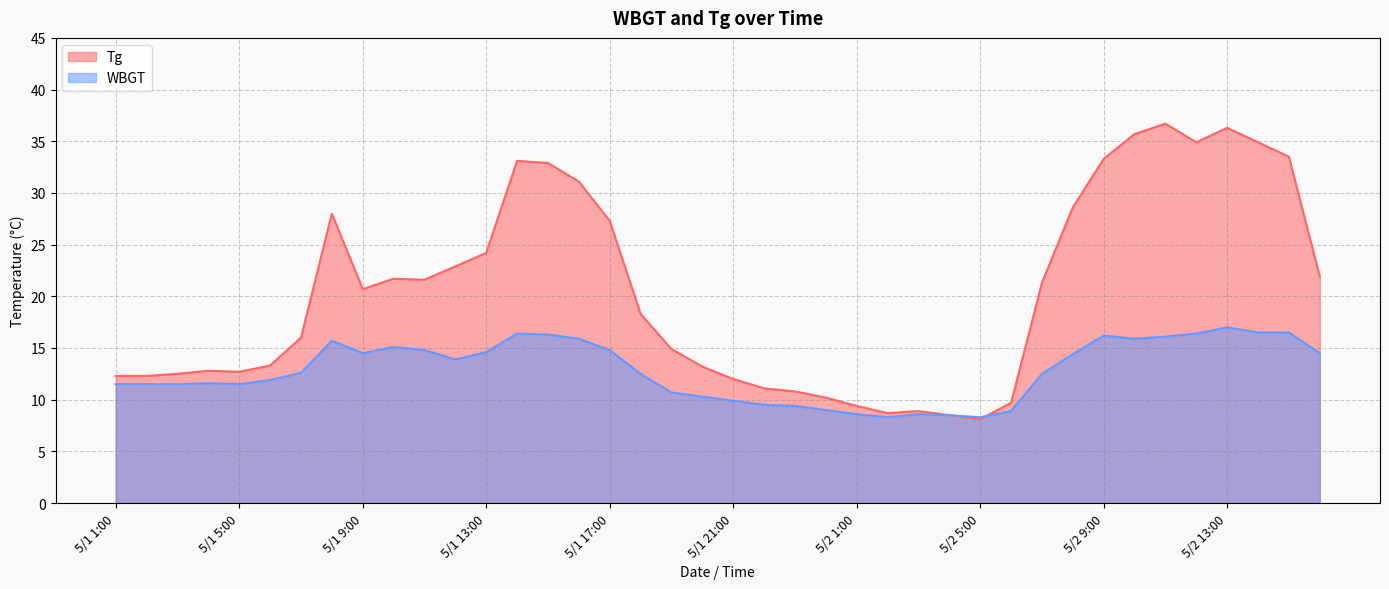

What is the maximum value for WBGT?

17.0